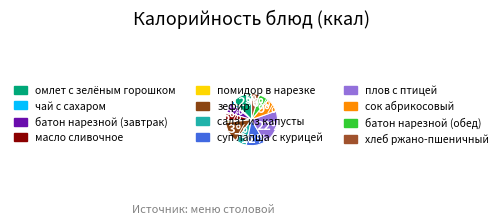

Count the number of slices in the pie.

12